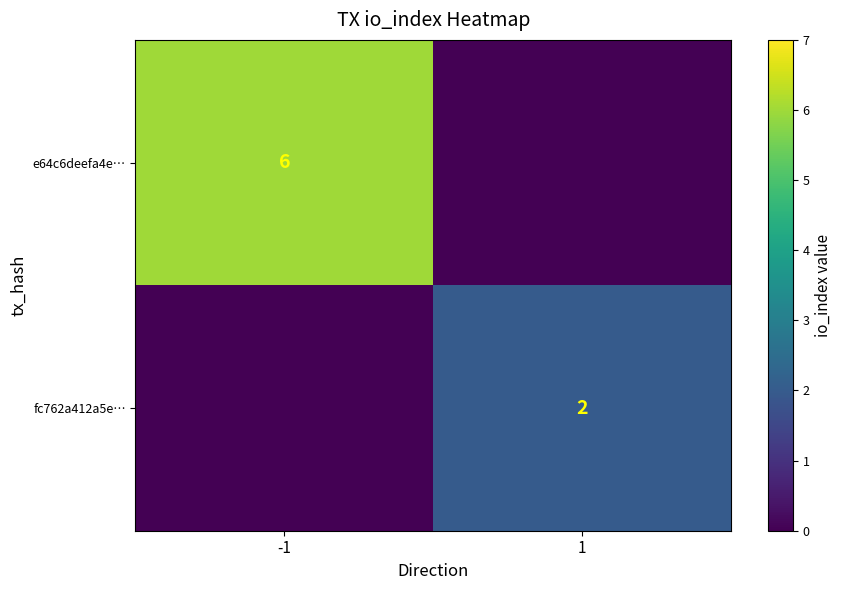

At which category is the sum across all series the highest?

-1